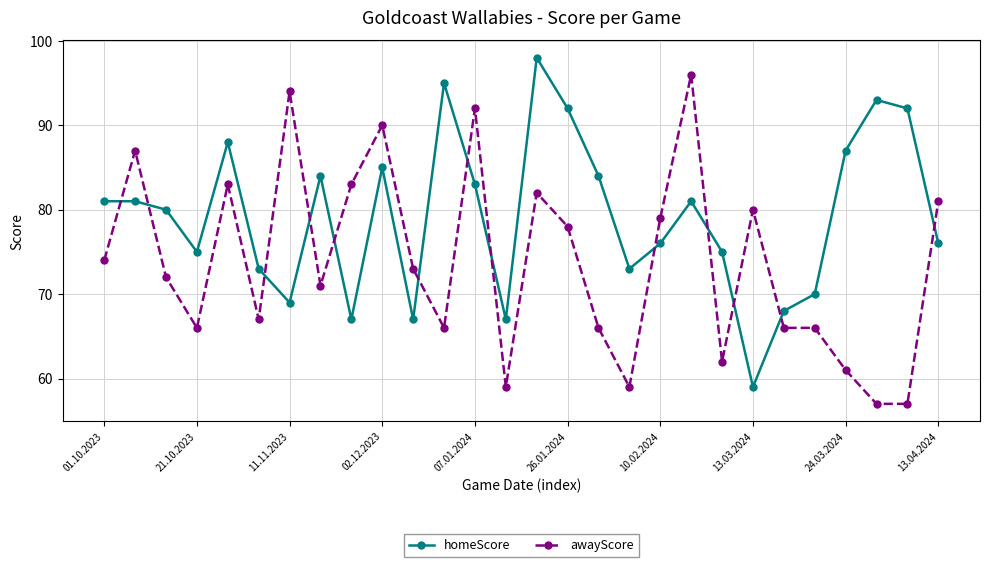

What is the sum of all homeScore values?

2219